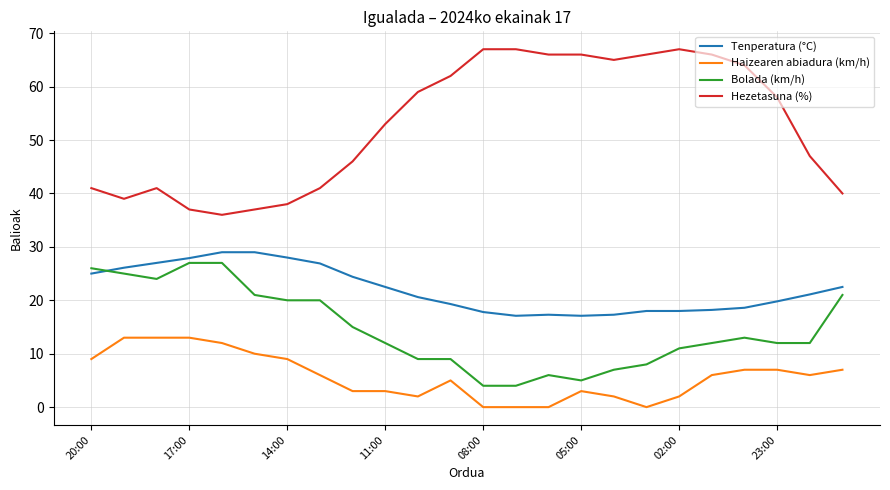

Which series has the widest spread of values?

Hezetasuna (%)